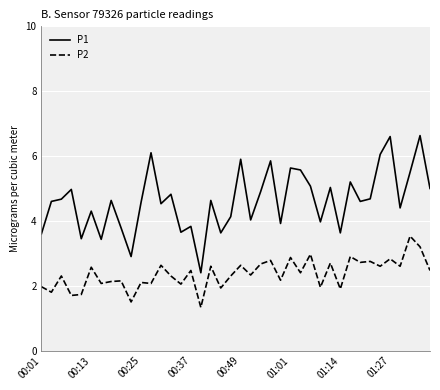

Is this an area chart (filled region under the line)?

No